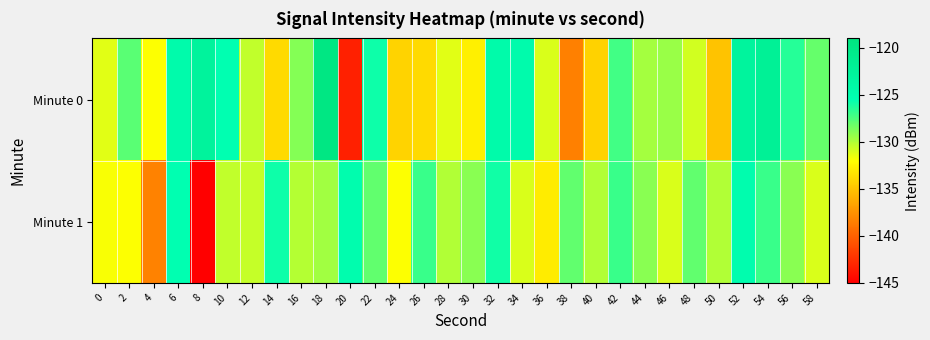

List the series in order of their overall mean, highest first.

Minute 0, Minute 1